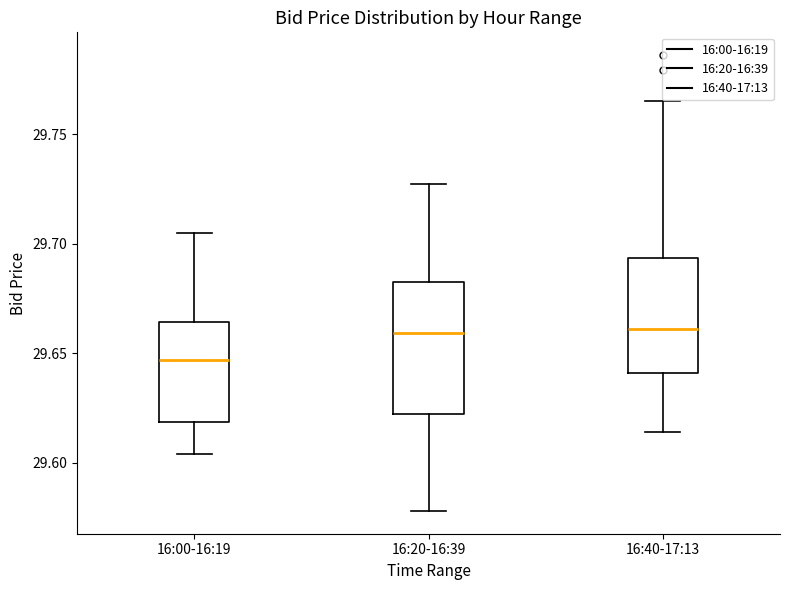

Reading left to right, read every box against the y-axis: the position of its median line, the range the box covers, and the ends of its whiskers. The values are not printed on the chart, so give them approximately, as read against the axis.

16:00-16:19: median 29.645, box 29.620 to 29.665, whiskers 29.605 to 29.705
16:20-16:39: median 29.660, box 29.620 to 29.685, whiskers 29.580 to 29.725
16:40-17:13: median 29.660, box 29.640 to 29.695, whiskers 29.615 to 29.765